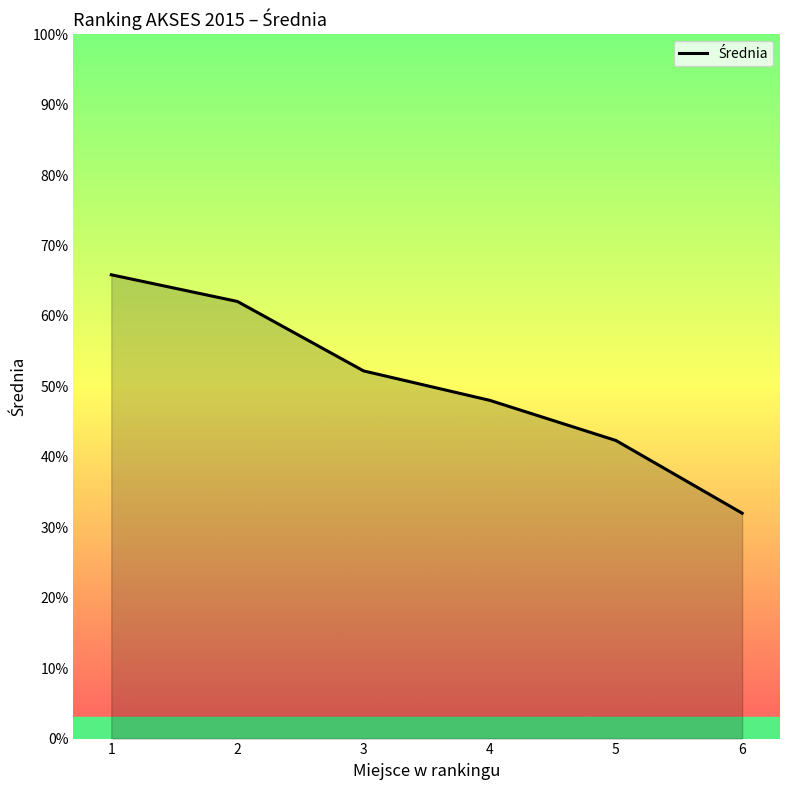

Rank the categories by value from lowest to highest.

6, 5, 4, 3, 2, 1